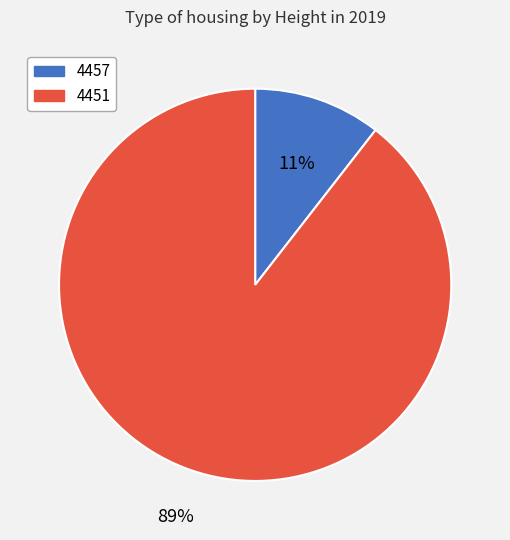

To the nearest percent, what is the average slice percentage?

50%